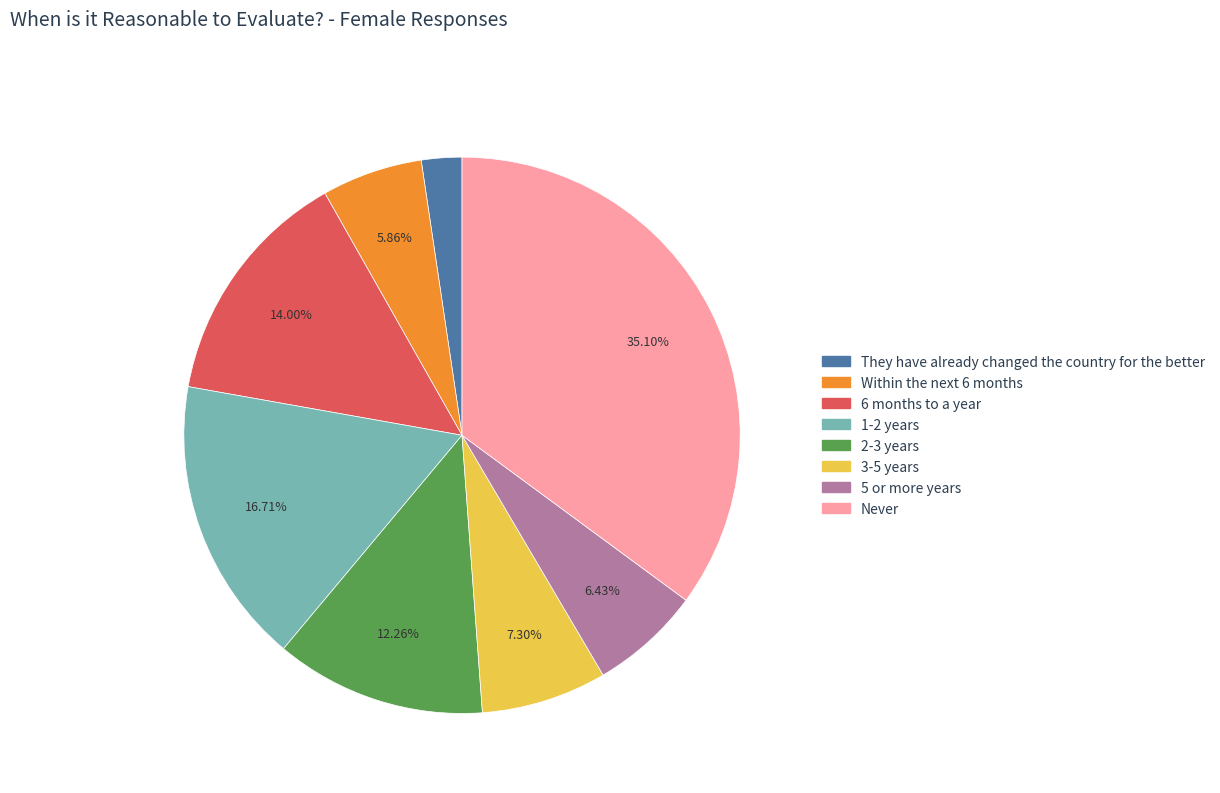

To the nearest percent, what is the difference between the largest and smallest slice percentages?

33%